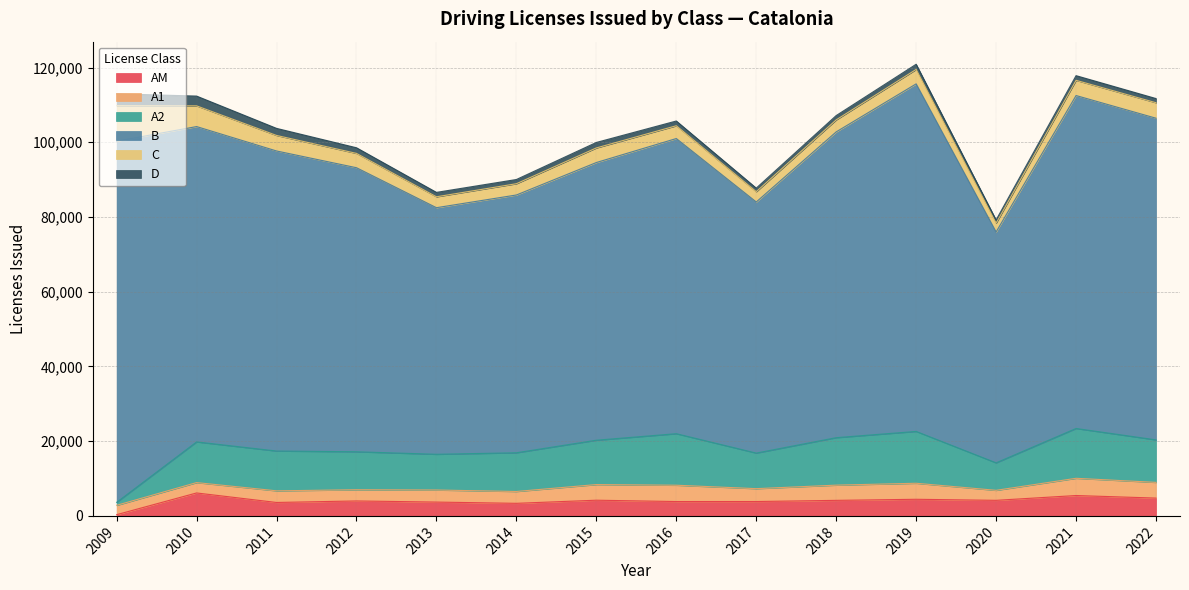

How many series are shown in this chart?

6